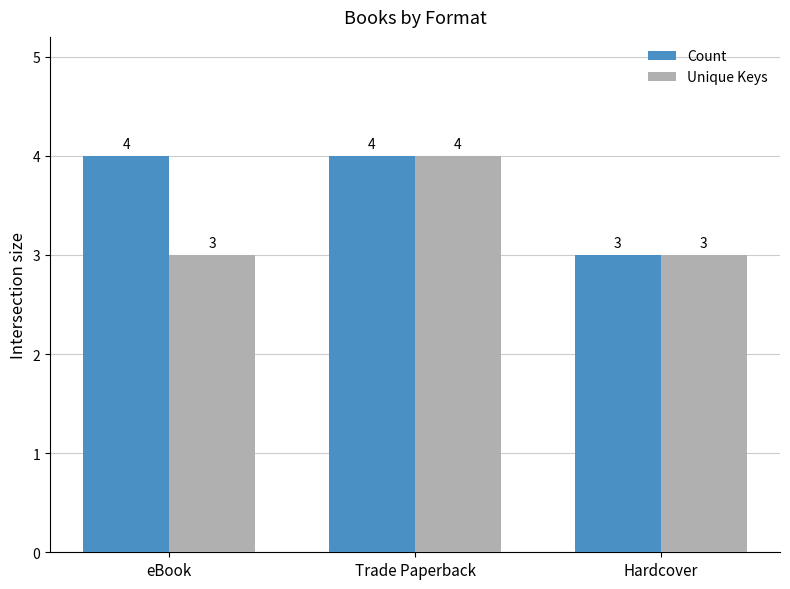

Reading right to left, transcribe all the data shown in this chart.

Count: Hardcover=3	Trade Paperback=4	eBook=4
Unique Keys: Hardcover=3	Trade Paperback=4	eBook=3